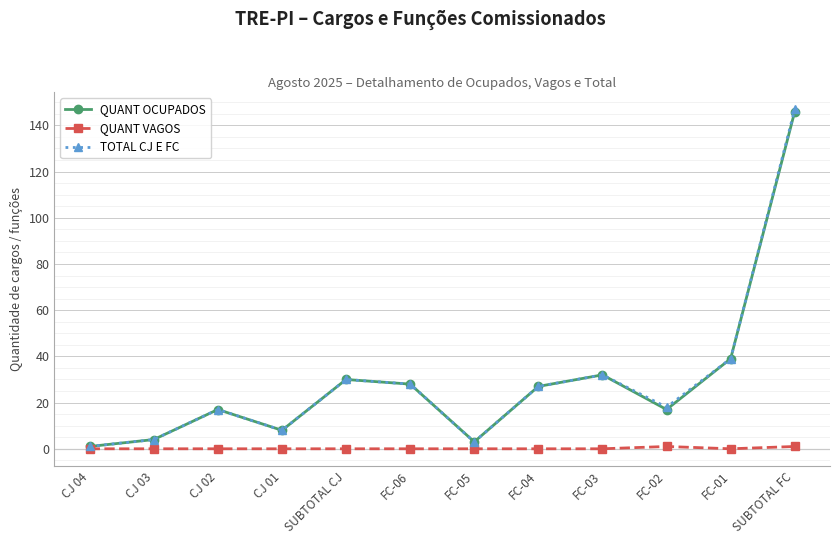

Is the value of TOTAL CJ E FC at SUBTOTAL FC greater than the value of QUANT OCUPADOS at FC-04?

Yes